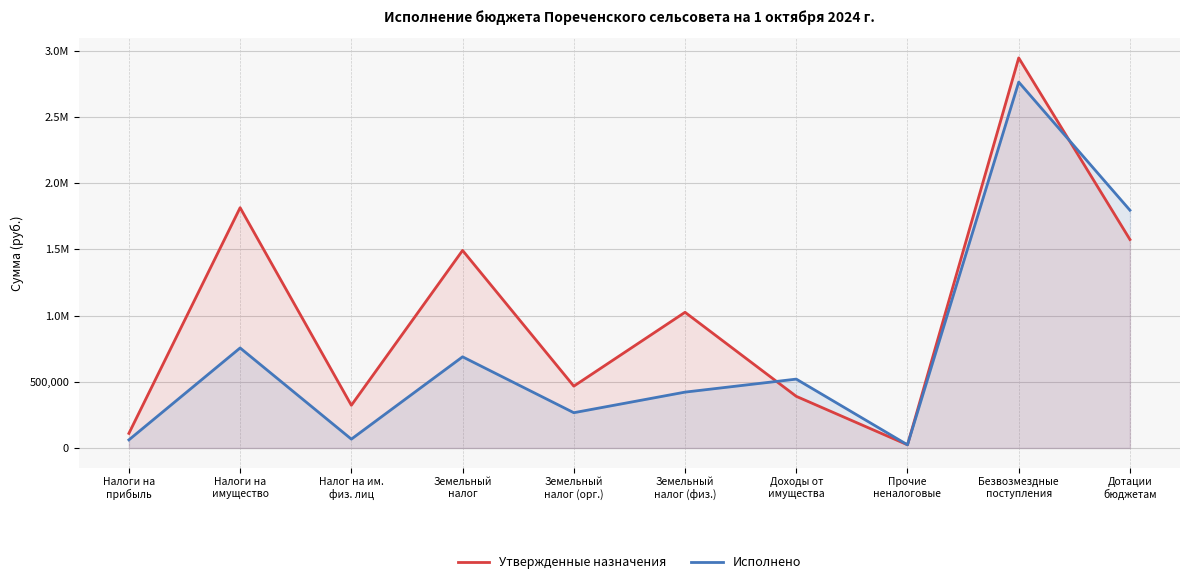

What is the value of the Исполнено point at the 10th from the left?

1795340.0